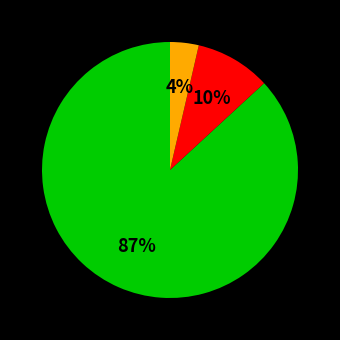

Is there a majority slice in this chart?

Yes